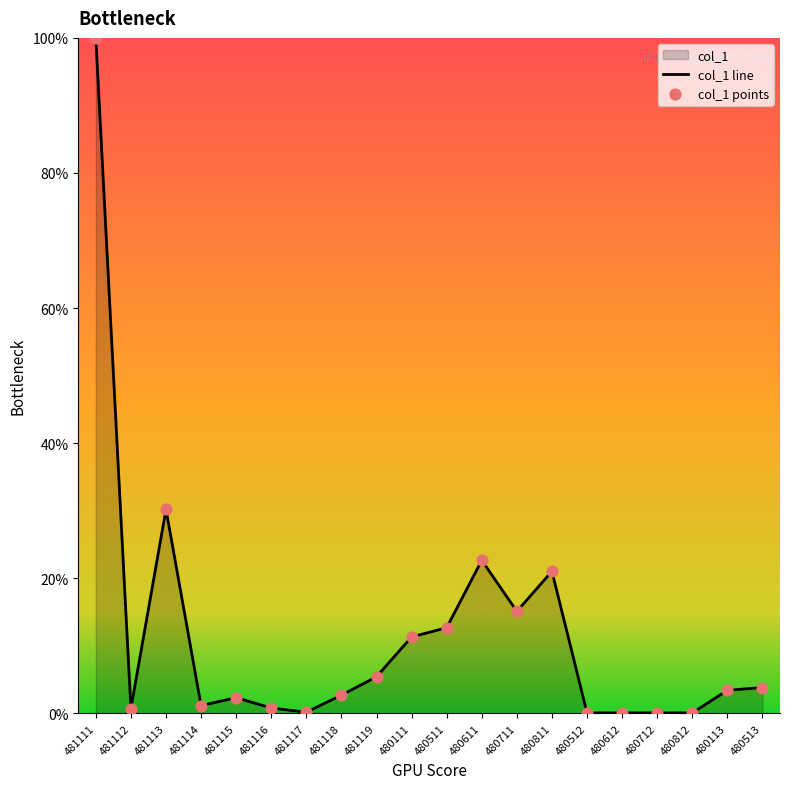

What is the change in value from 481112 to 480811?

+20.3